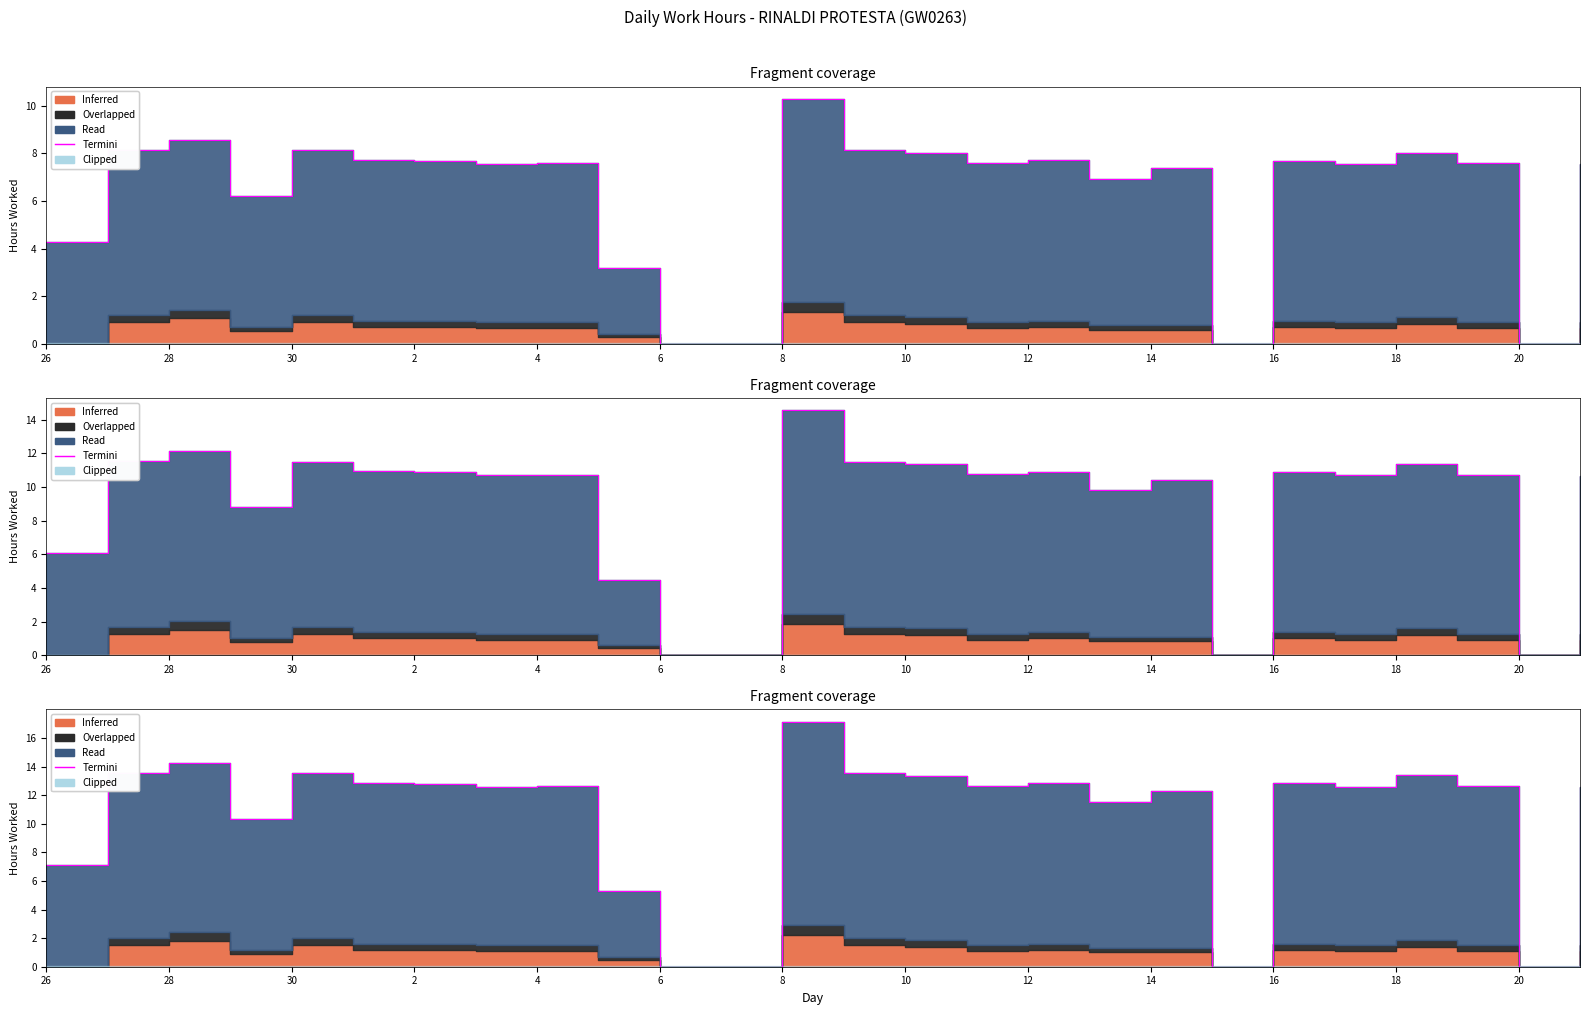

What is the change in value from 13 to 14?

-0.2